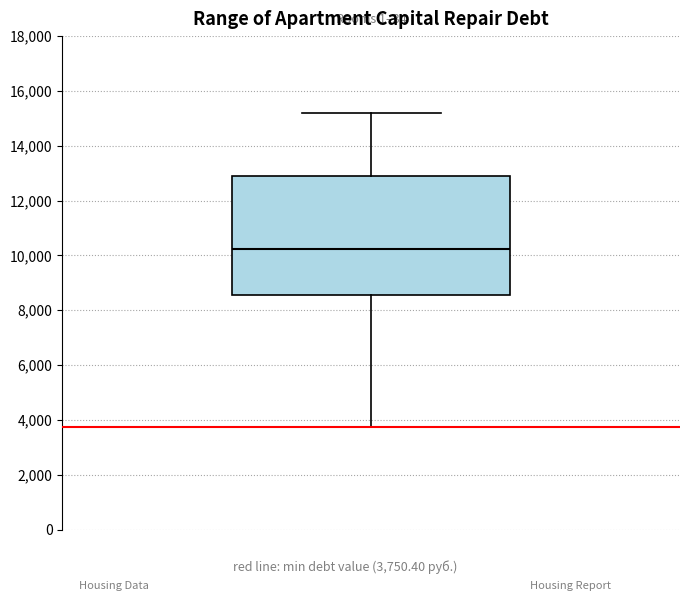

Read this box plot against the y-axis: the position of the median line, the range covered by the box, and the ends of both whiskers. The values are not printed on the chart, so give them approximately, as read against the axis.

median 10200, box 8600 to 12800, whiskers 3800 to 15200